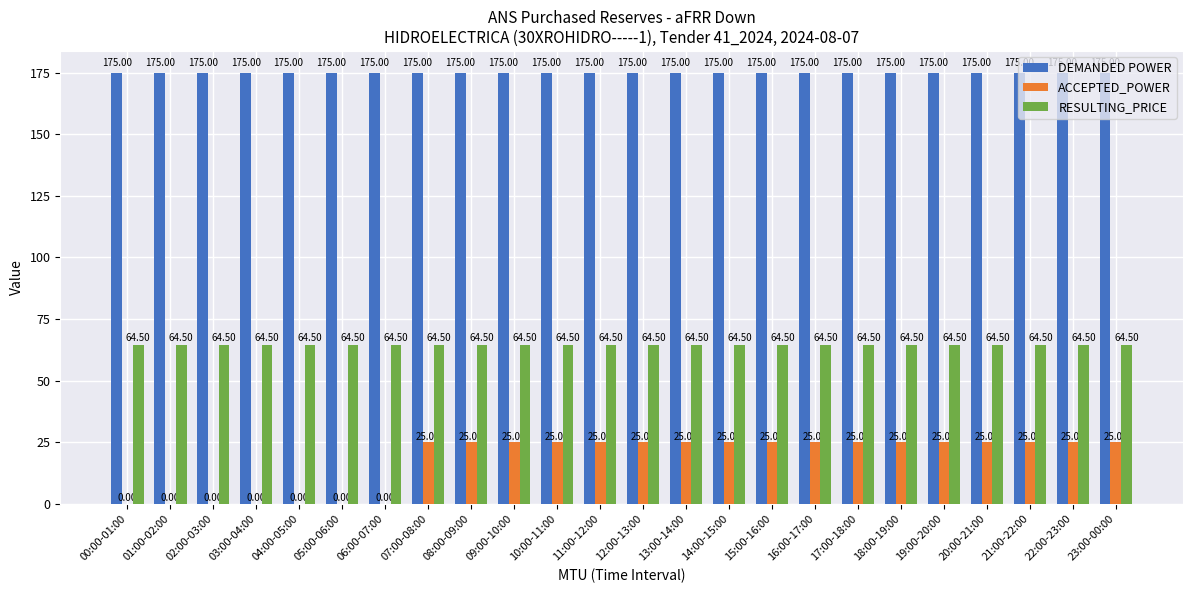

What is the sum of the RESULTING_PRICE values at 12:00-13:00 and 07:00-08:00?

129.0